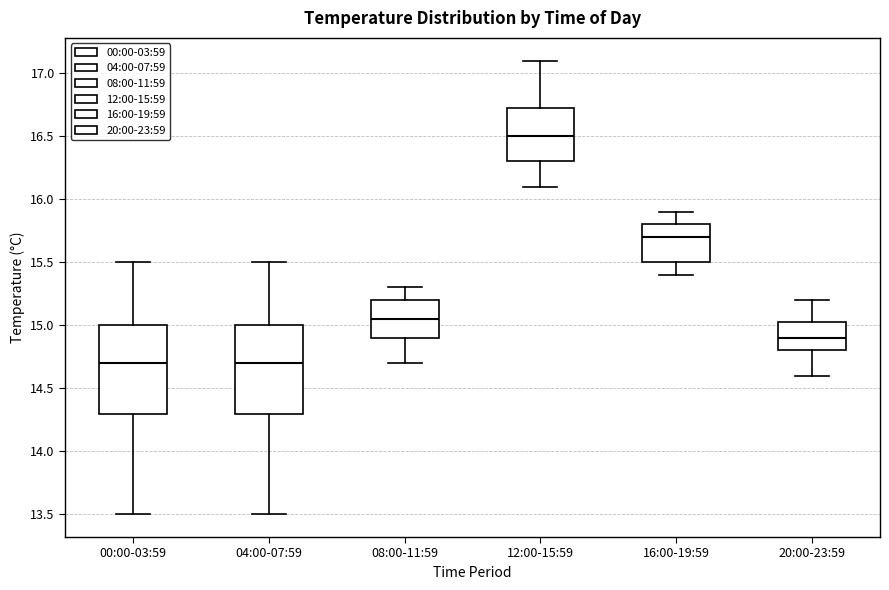

Where is the upper edge of the box for 00:00-03:59 on the y-axis? The values are not printed on the chart, so give them approximately, as read against the axis.

15.00